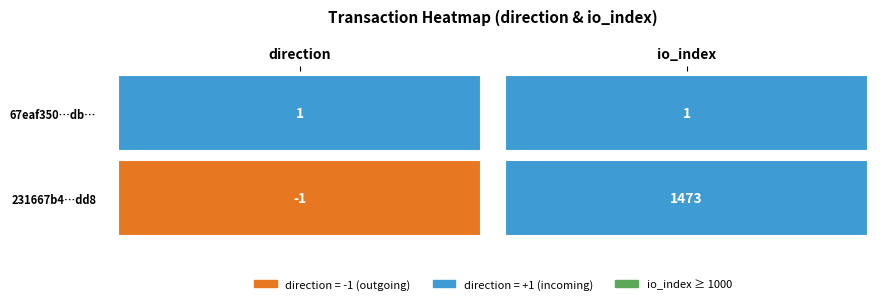

Is it true that 231667b4cf3d19540ea2401702b9bb5b6460dd8 equals 2589 at 1?

False